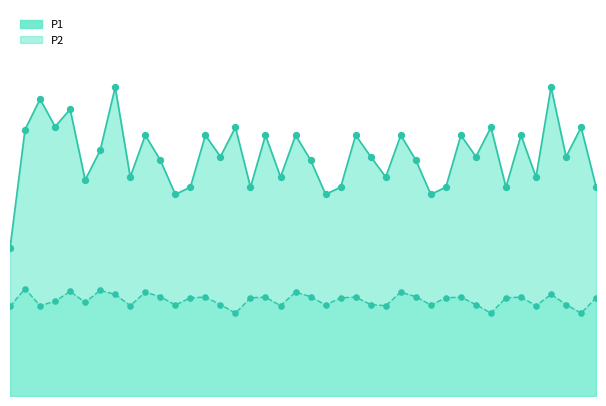

Which series has the largest total across all categories?

P1